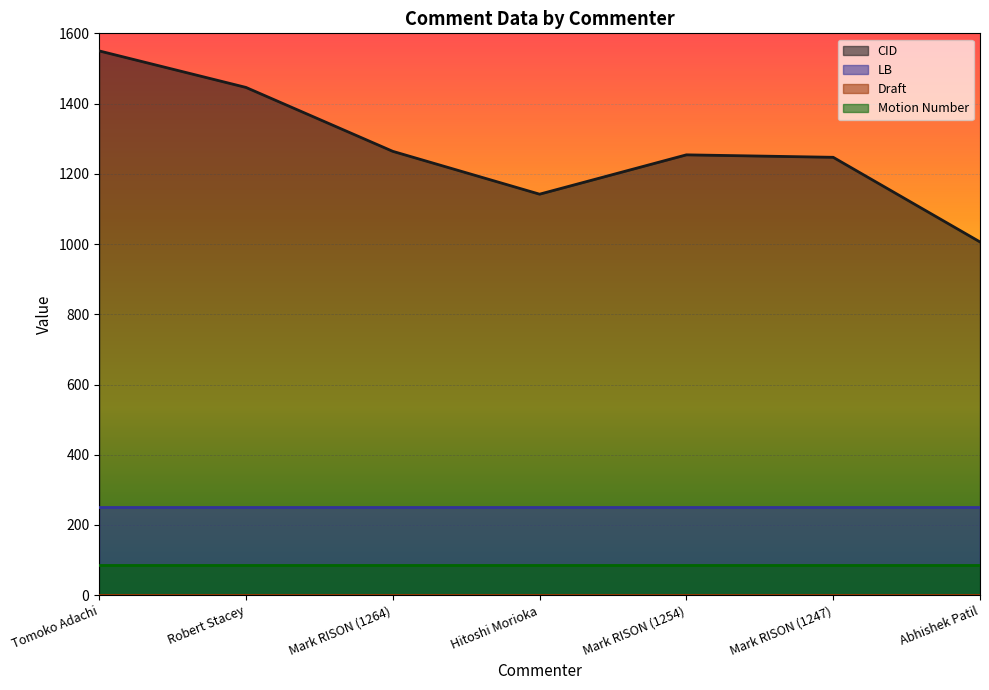

Does the chart display data point markers on the line(s)?

No